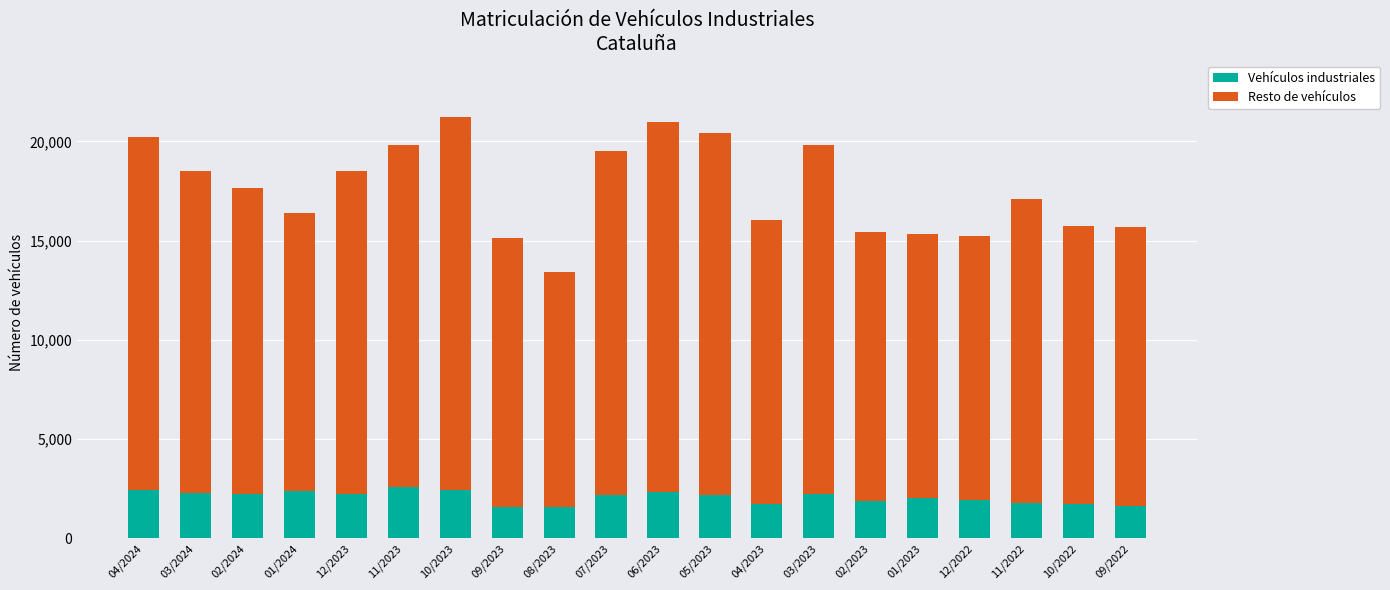

Are the bars grouped side by side (vs. stacked)?

No